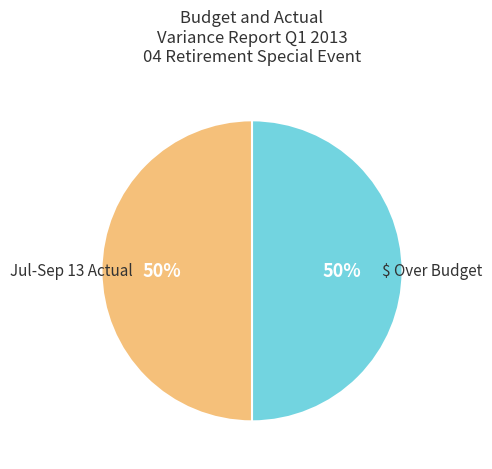

To the nearest percent, what is the average slice percentage?

50%